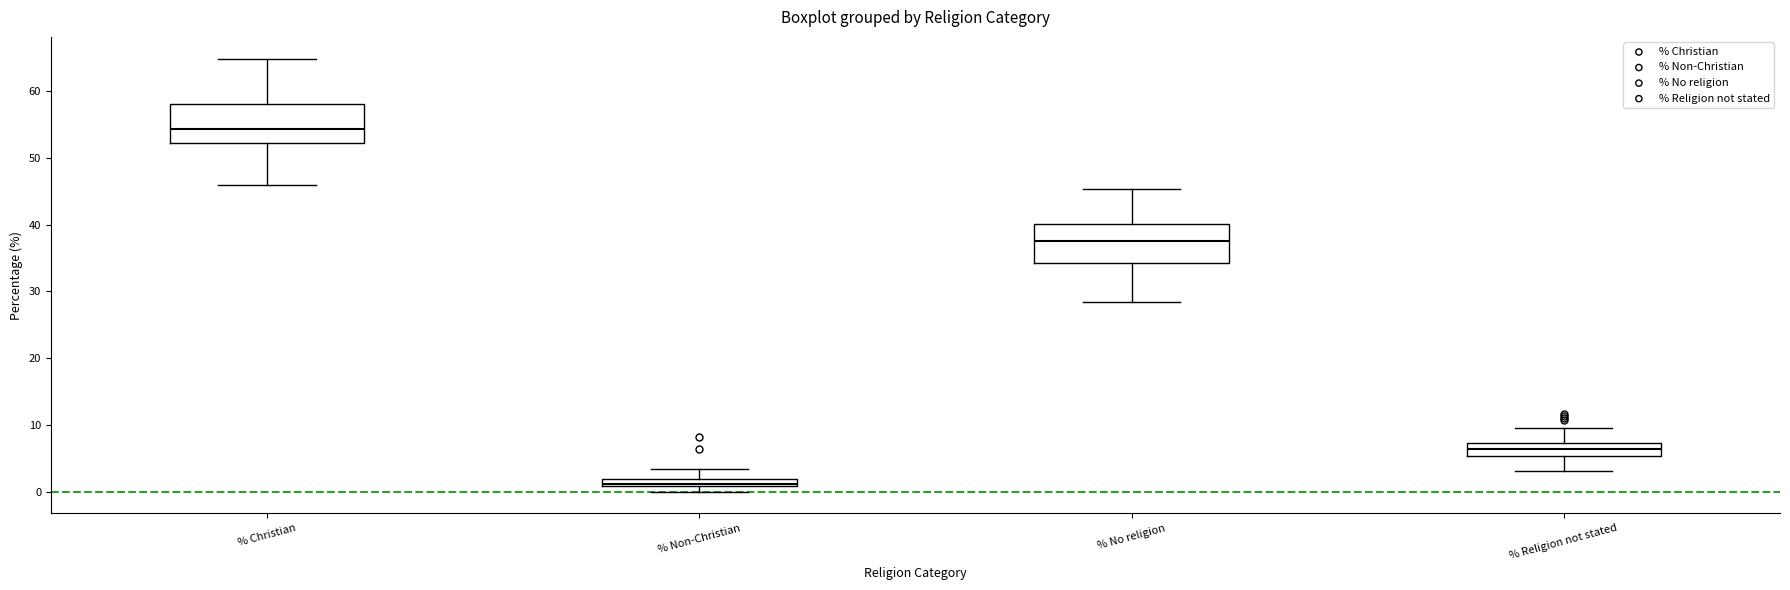

Which box's median line is the lowest?

% Non-Christian